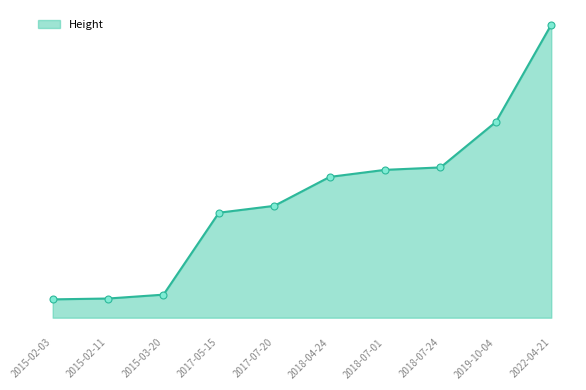

Reading left to right, what are all the values shown in this chart?

2015-02-03=62941	2015-02-11=65871	2015-03-20=79131	2017-05-15=360308	2017-07-20=383848	2018-04-24=483168	2018-07-01=507365	2018-07-24=515719	2019-10-04=671802	2022-04-21=1005561